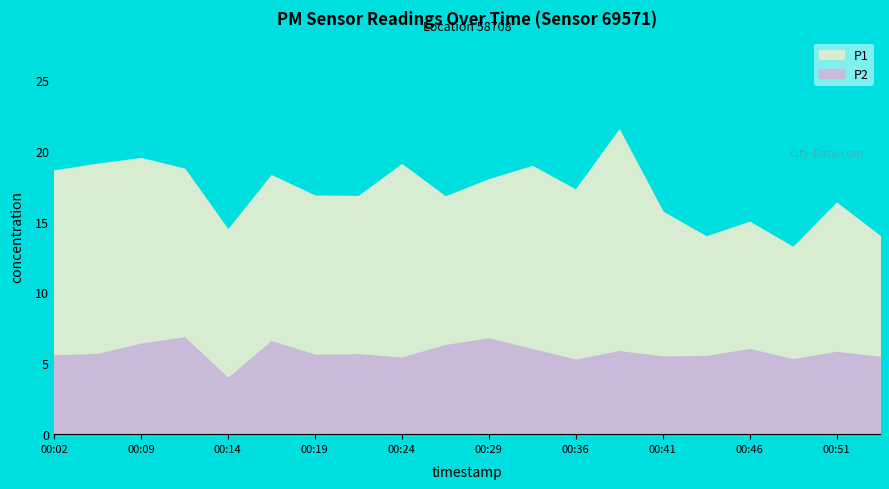

What is the value of the P1 point at the 9th from the left?

19.1